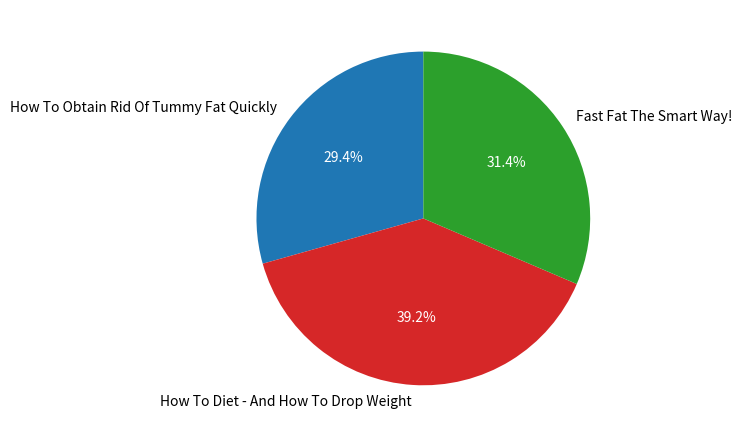

True or false: How To Obtain Rid Of Tummy Fat Quickly accounts for 29% of the total.

True